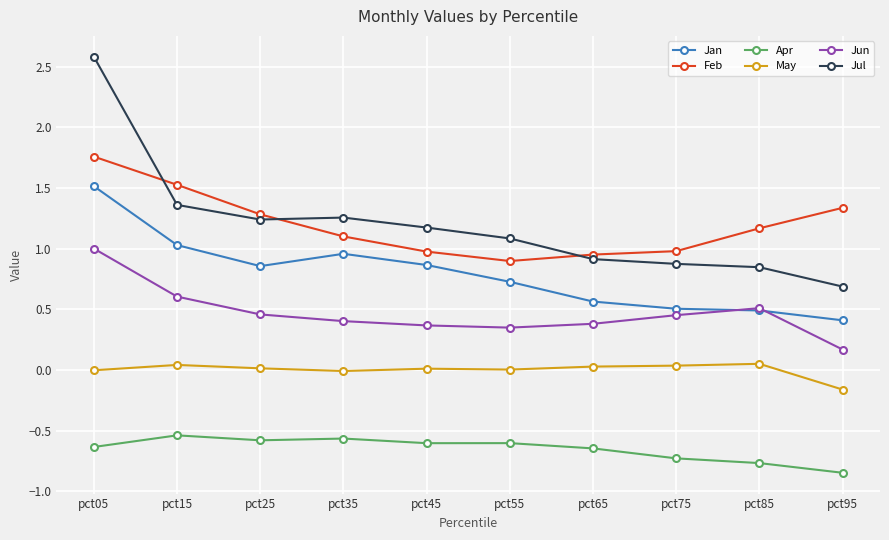

Rank the series by their maximum value, from lowest to highest.

Apr, May, Jun, Jan, Feb, Jul